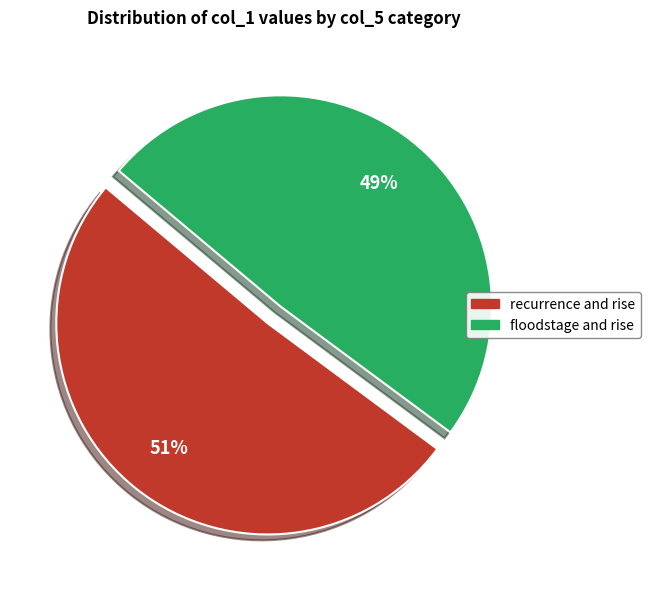

Combined, do recurrence and rise and floodstage and rise account for over 50%?

Yes